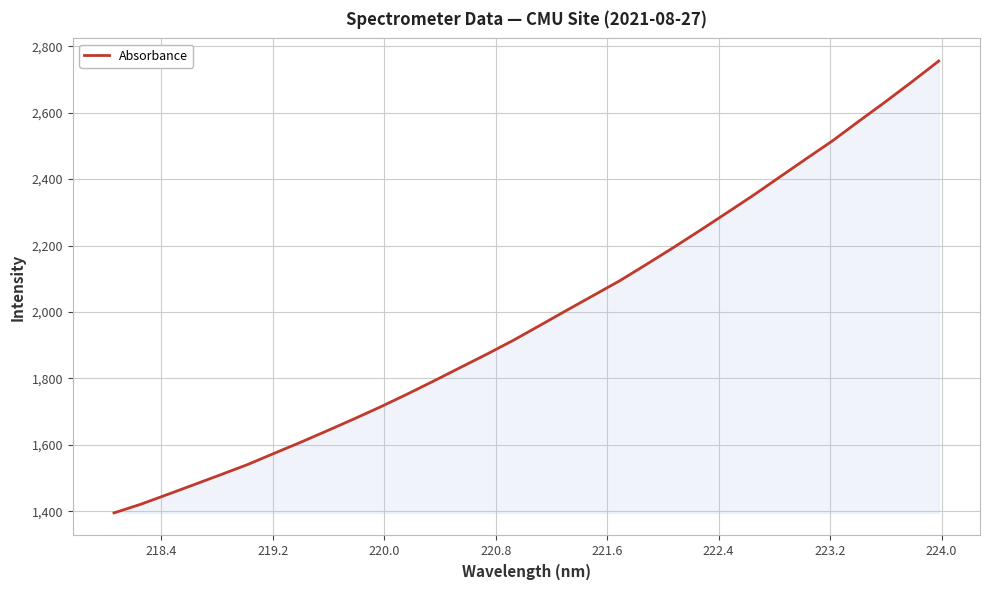

What is the difference between the maximum and minimum values?

1360.9